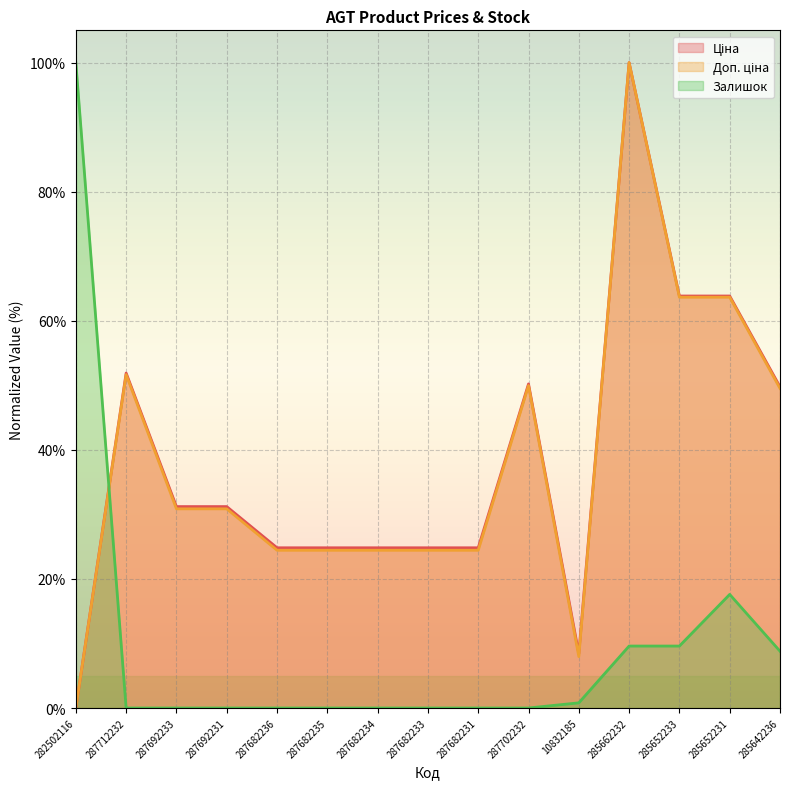

True or false: Ціна and Доп. ціна intersect in this chart.

False